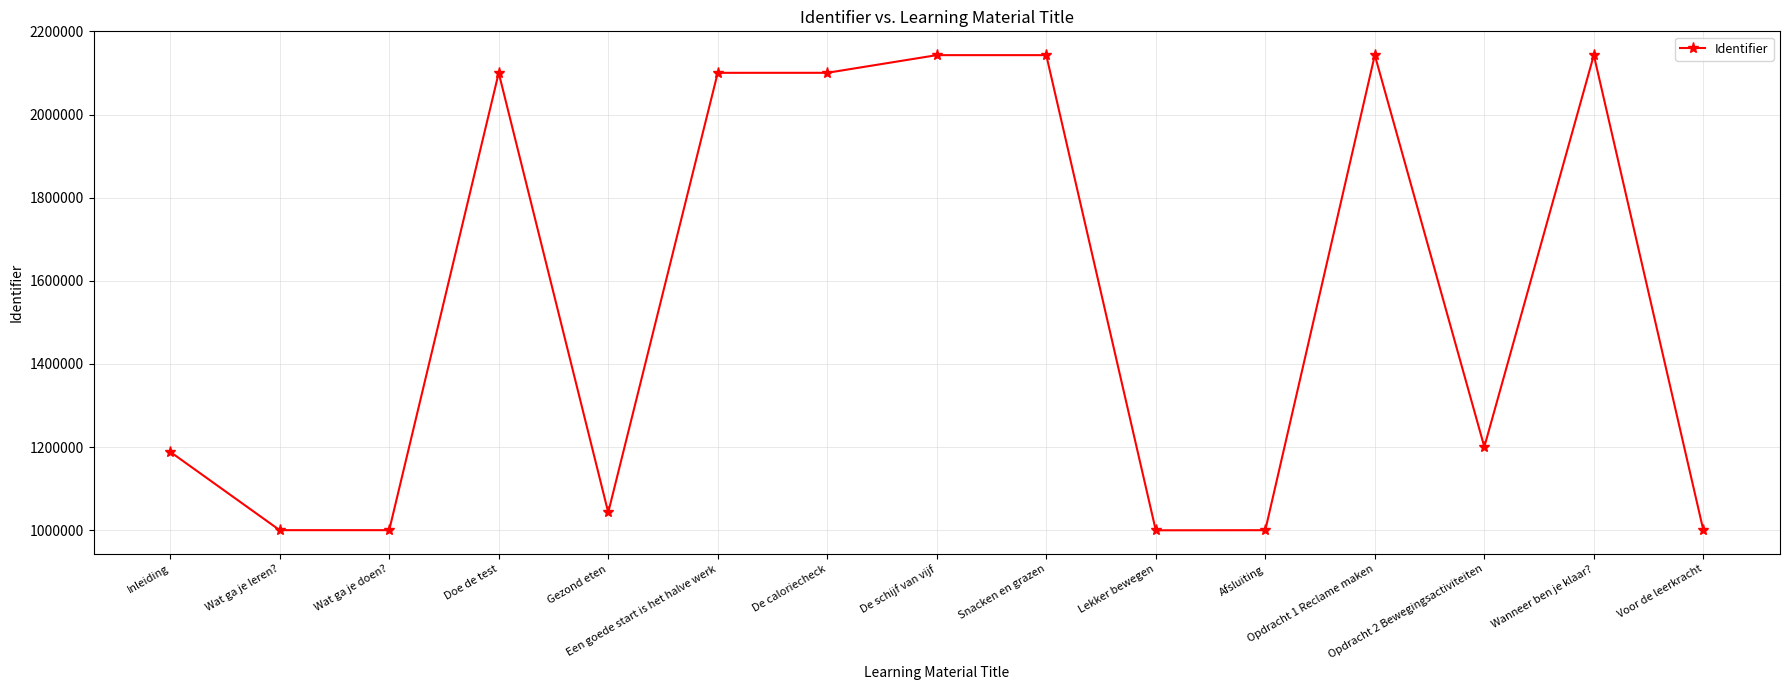

How many distinct data groups are displayed?

1